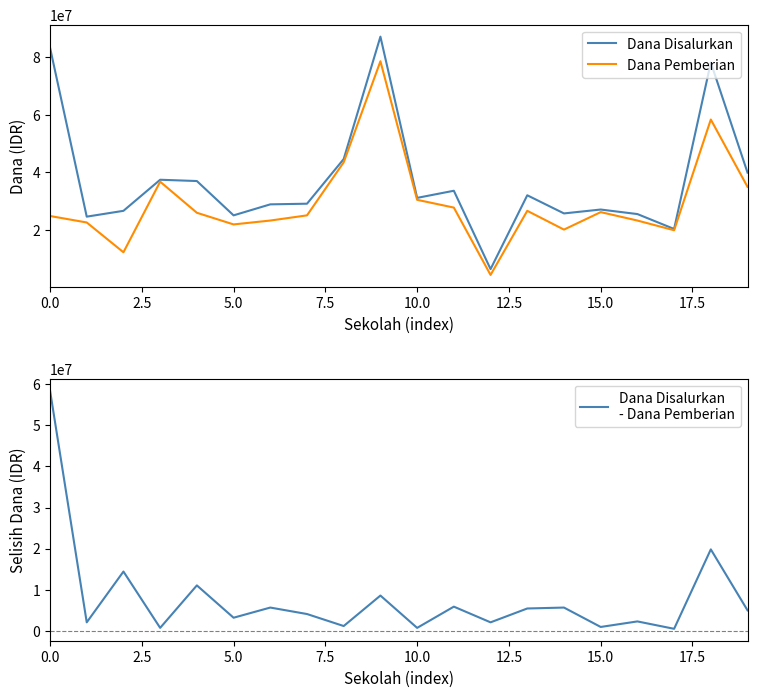

What is the highest value of the Dana Pemberian series?

78525000